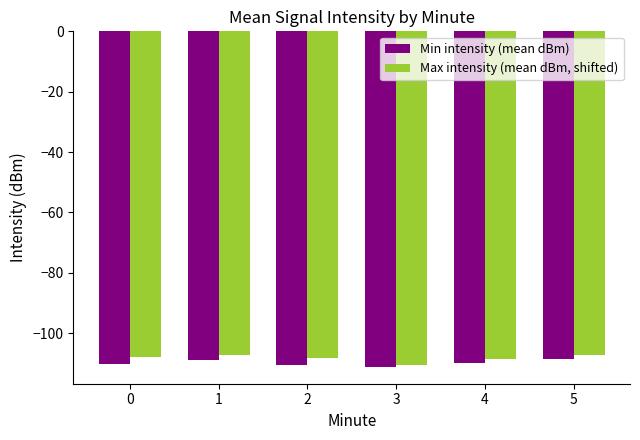

What is the lowest value of the Min intensity (mean dBm) series?

-111.2